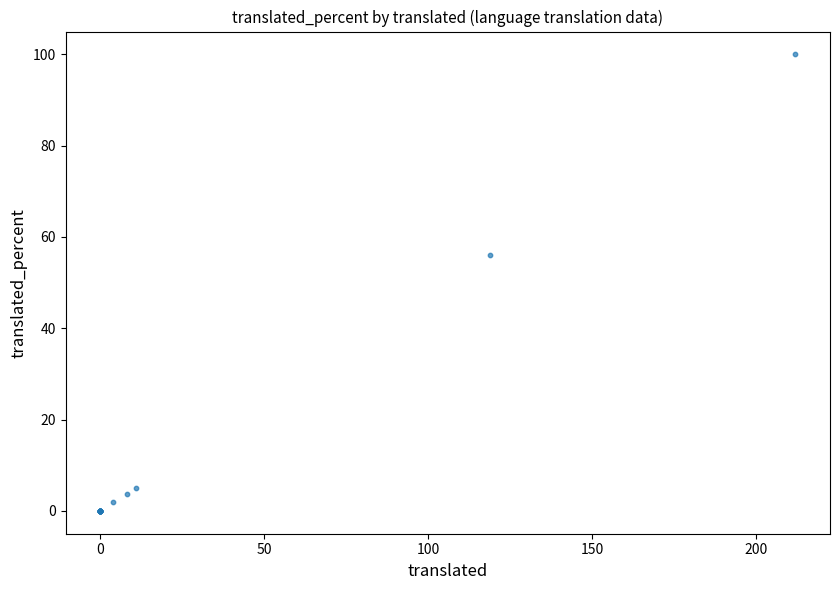

What Y value in the scatter plot is closest to 50?

56.1